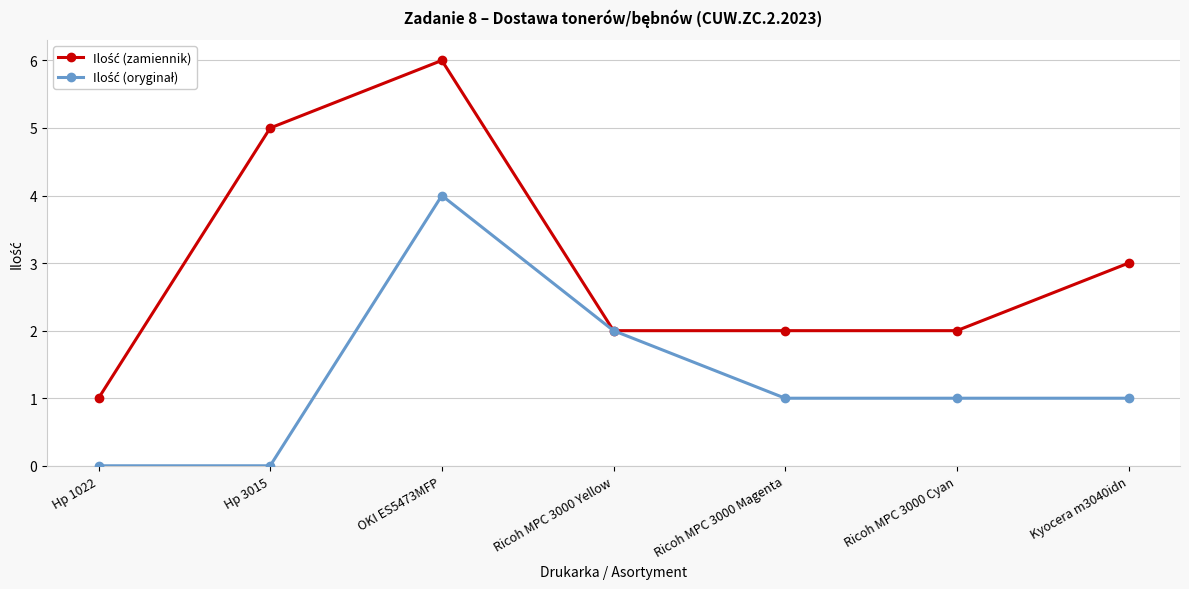

What is the label of the 4th point from the right?

Ricoh MPC 3000 Yellow